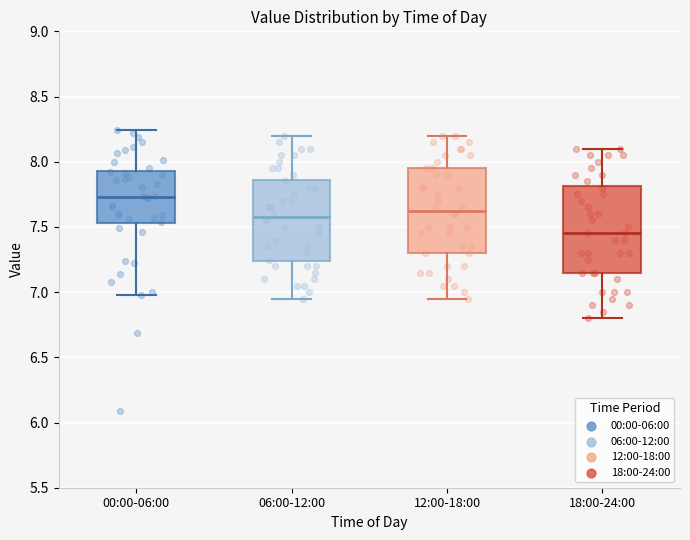

Which box's median line is the lowest?

18:00-24:00